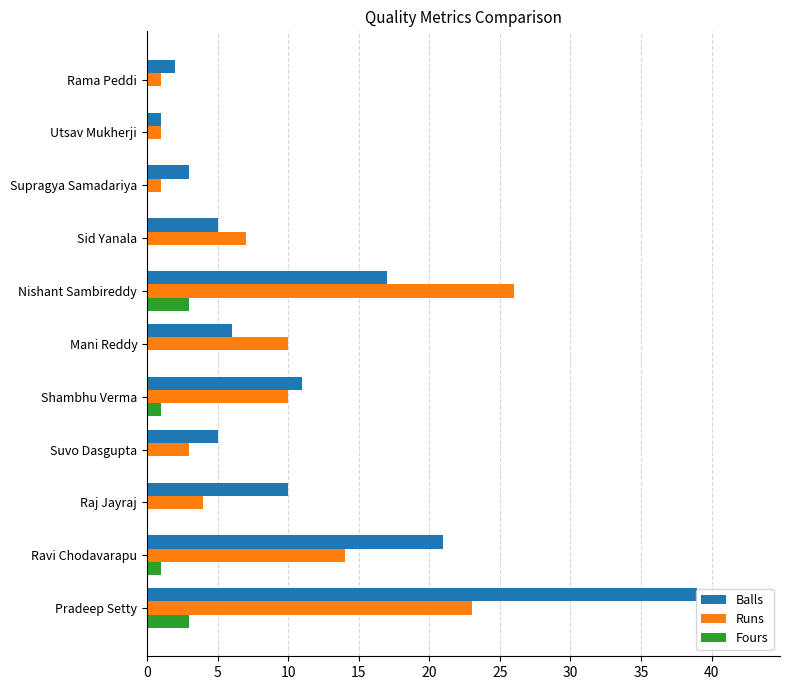

What are all the series names shown in the legend?

Balls, Runs, Fours